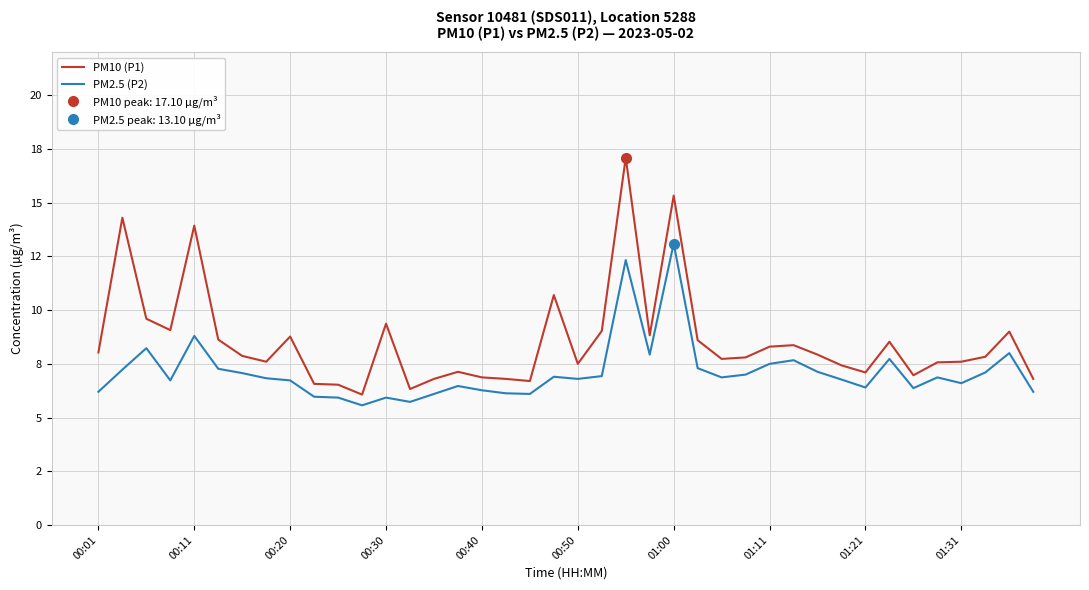

The PM2.5 (P2) series shows 10.2 at 00:01. True or false?

False